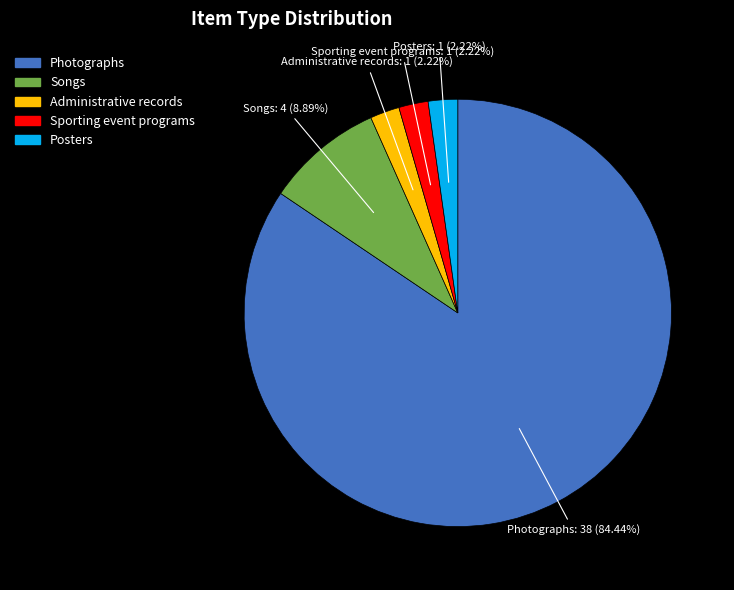

Between Sporting event programs and Photographs, which is larger?

Photographs